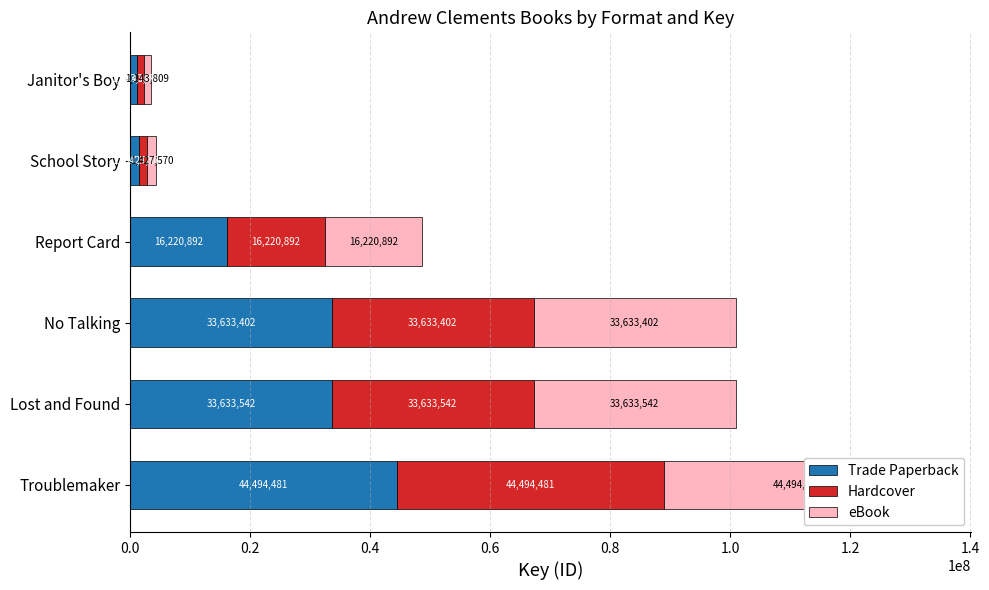

What is the lowest value of the Trade Paperback series?

1143809